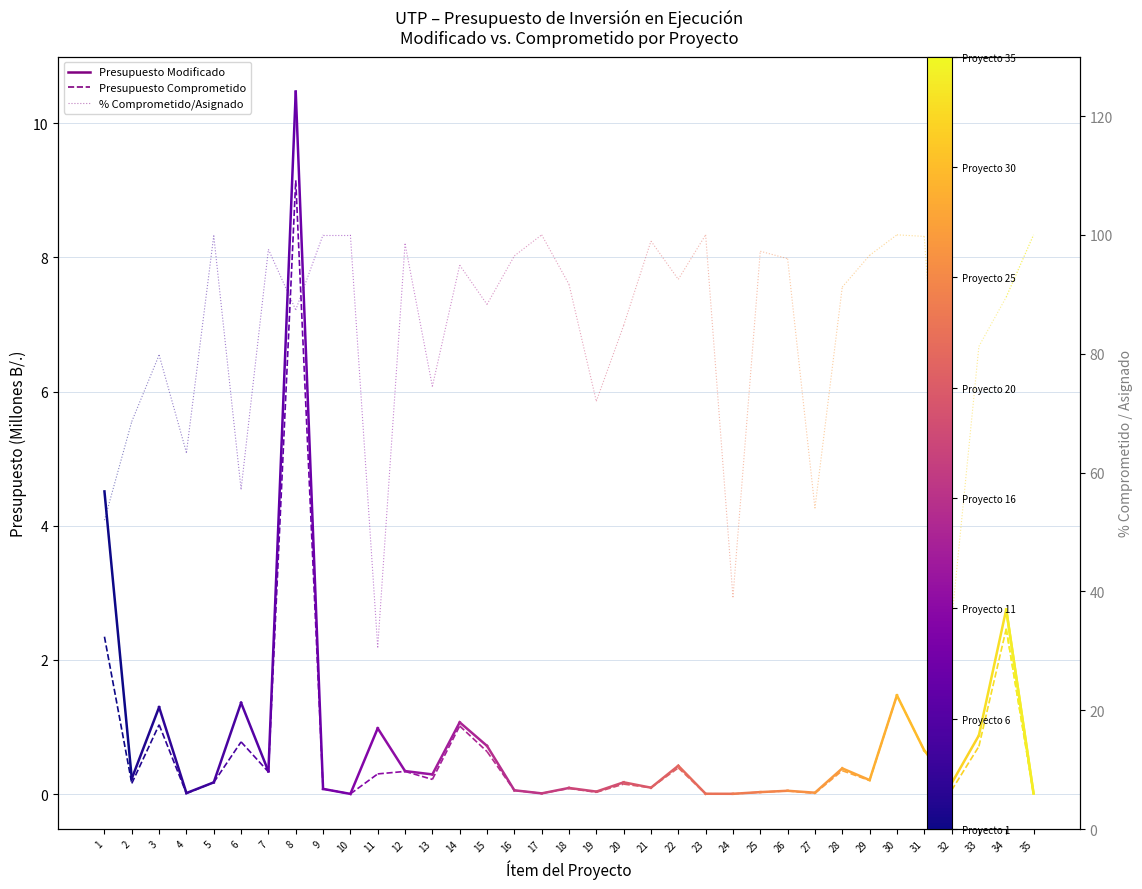

The Presupuesto Comprometido series shows 2.3 at 1. True or false?

True